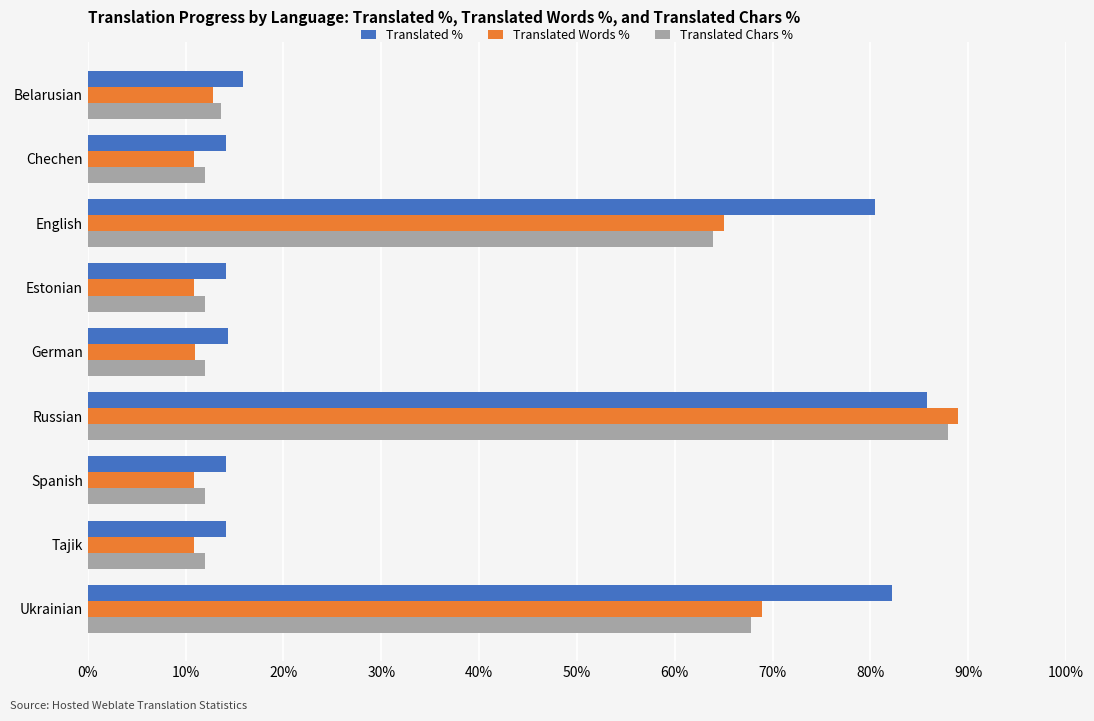

What is the difference between the maximum and minimum values in the Translated Chars % series?

75.9